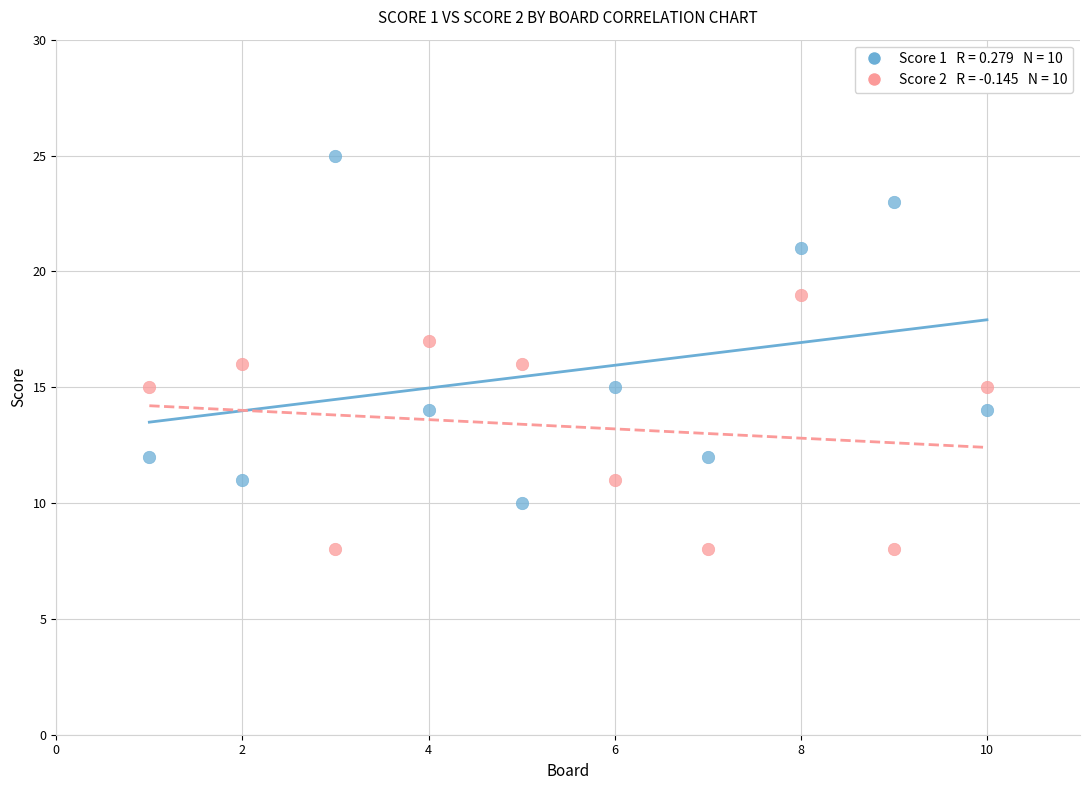

Across all data points, what is the range of Y values (max minus min)?

17